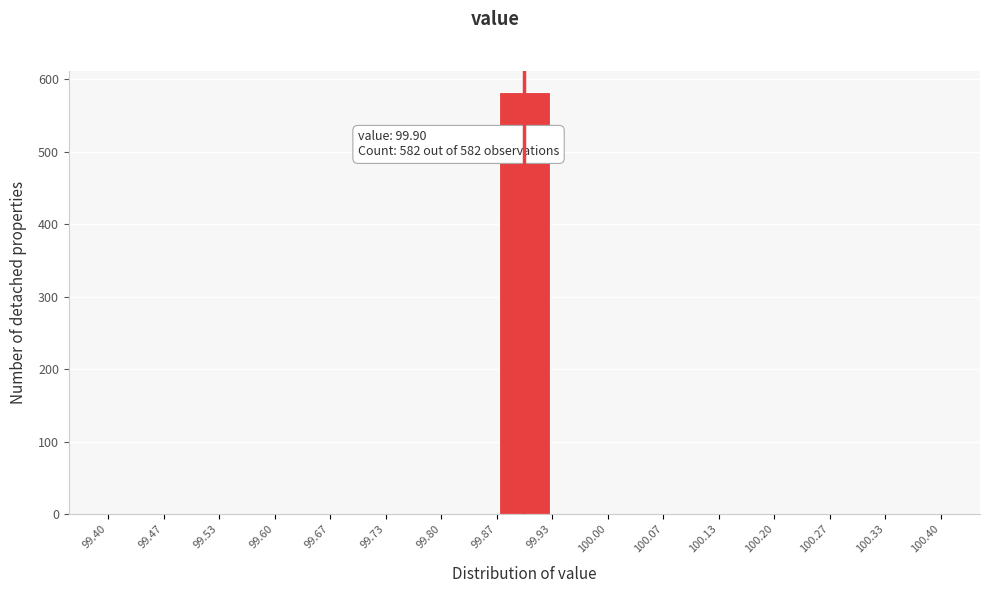

Over which range of the x-axis is the bar tallest?

99.87 to 99.93